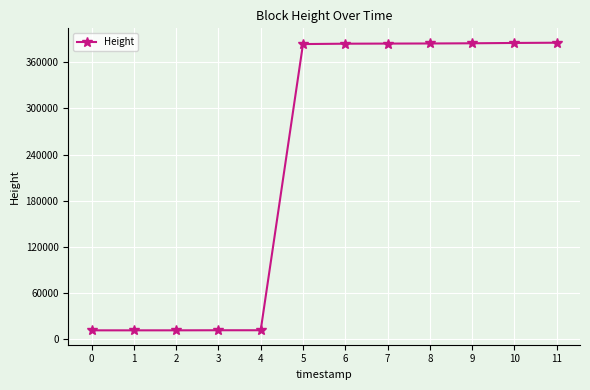

How many distinct data groups are displayed?

1